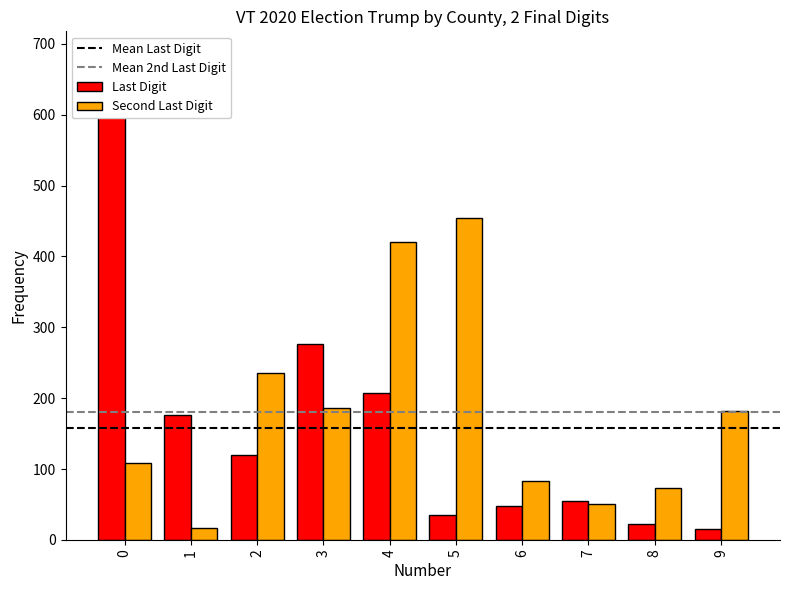

What is the sum of all Second Last Digit values?

1810